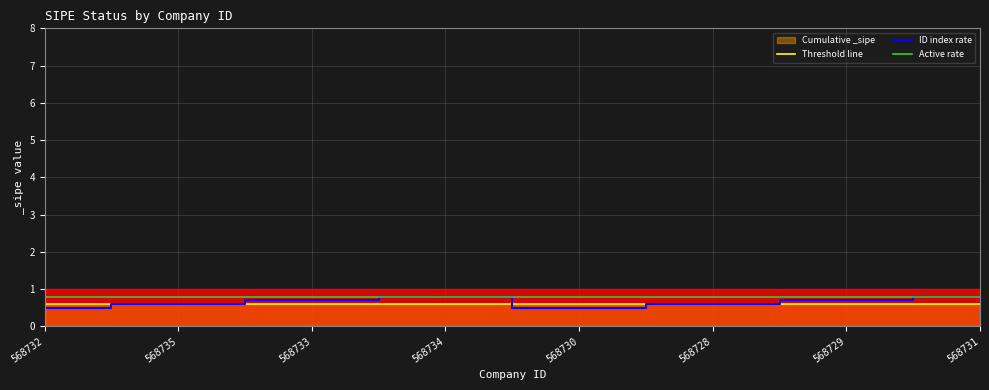

What is the label of the 4th point from the left?

568734